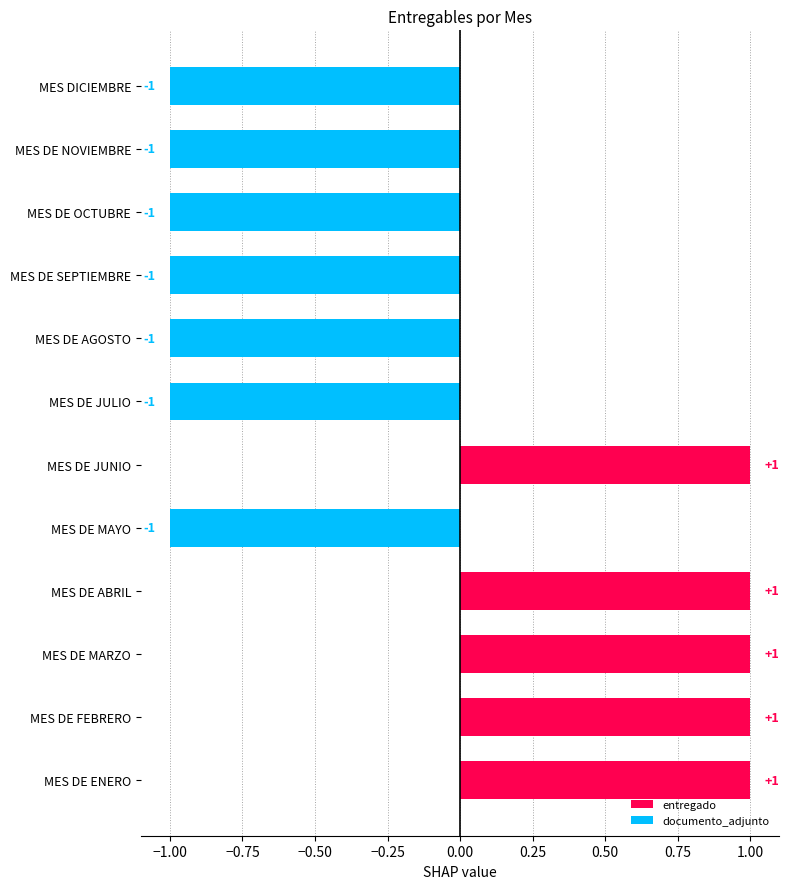

Count the number of categories in the chart.

12